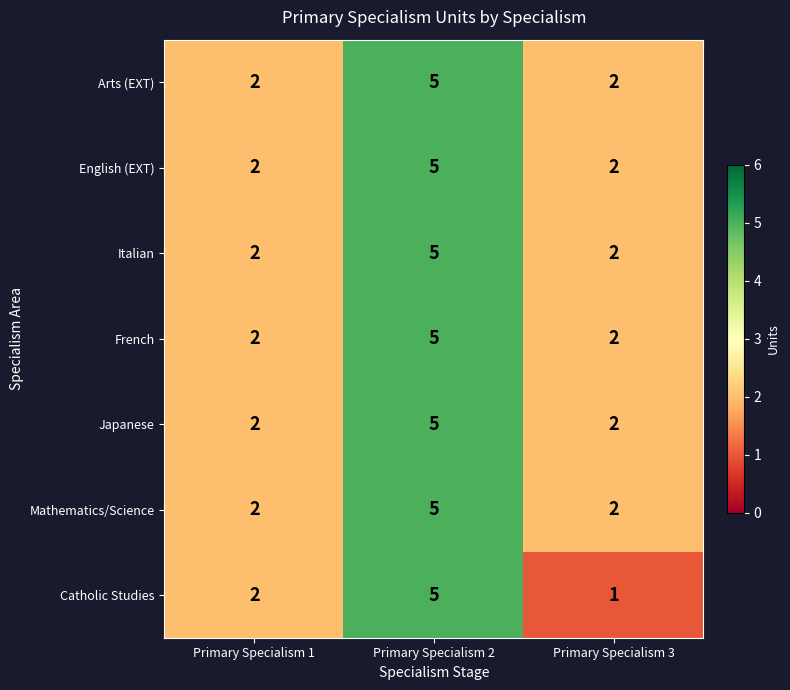

Between Primary Specialism 1 and Primary Specialism 3, which series saw the biggest shift?

Catholic Studies